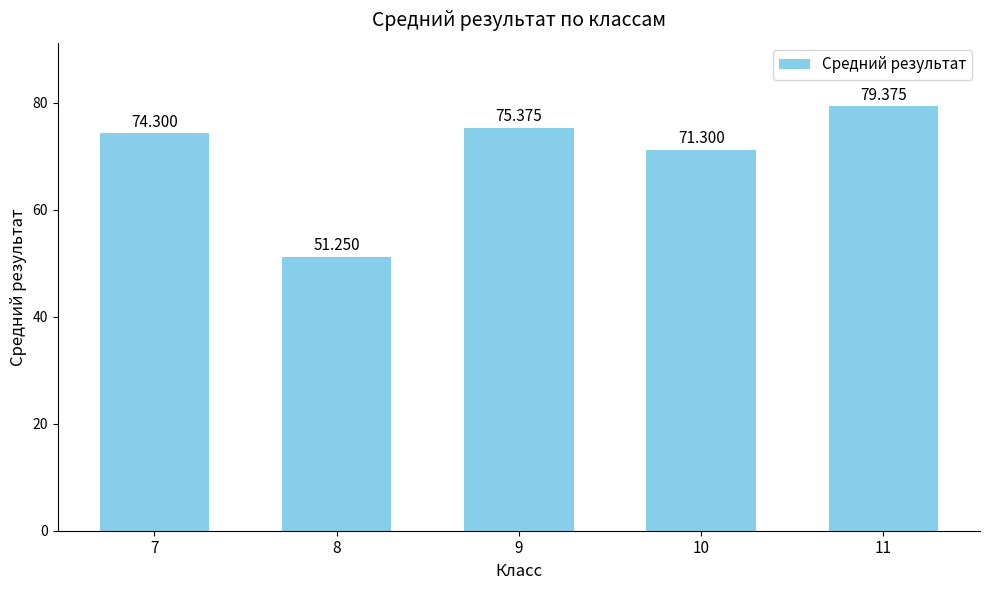

What is the sum of all values?

351.6